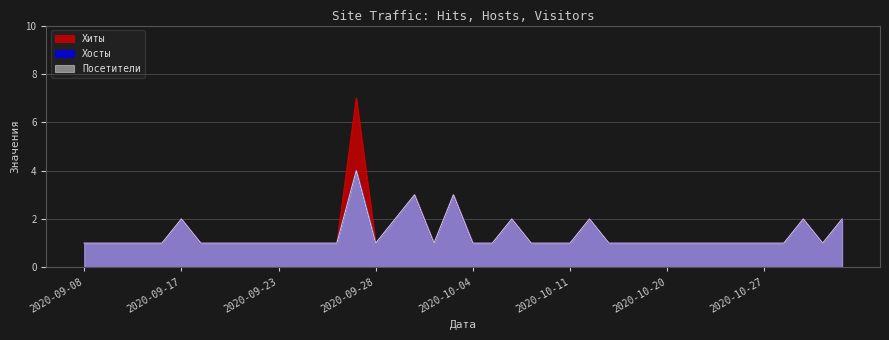

How many data points in Посетители are above 1?

9